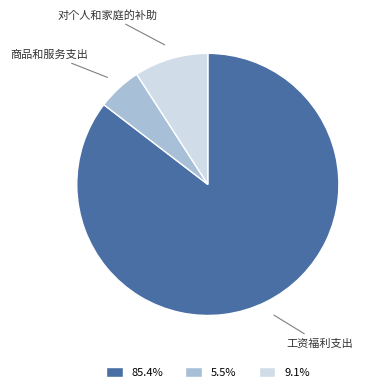

Which category has the biggest portion of the pie?

工资福利支出